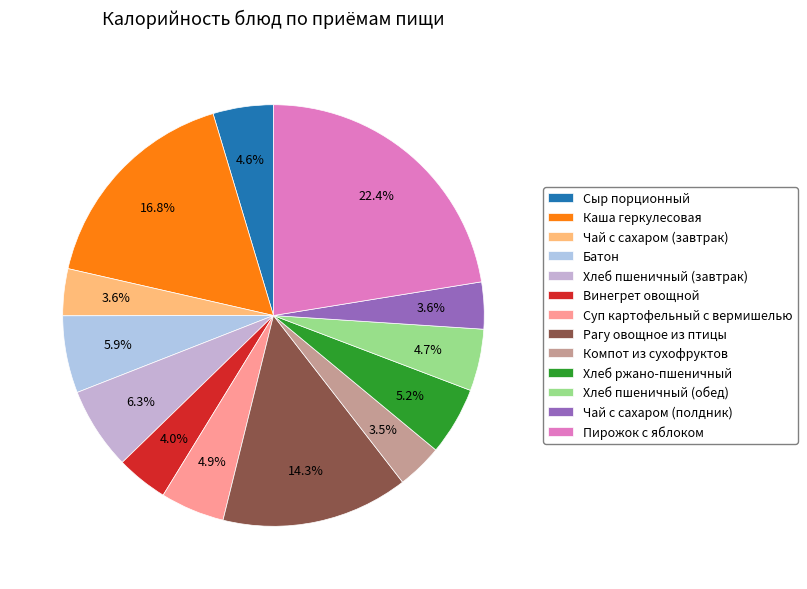

What is the largest slice in the pie chart?

Пирожок с яблоком